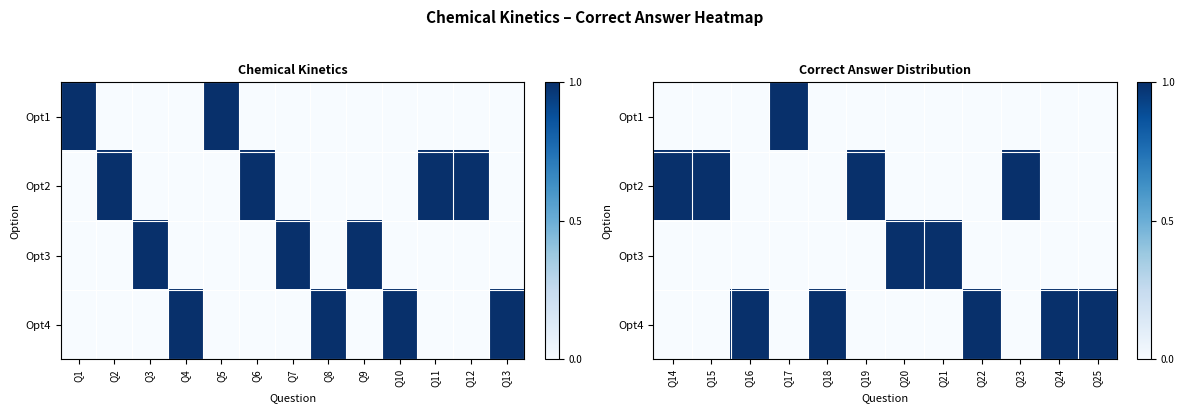

At how many categories does at least one series exceed 0?

12